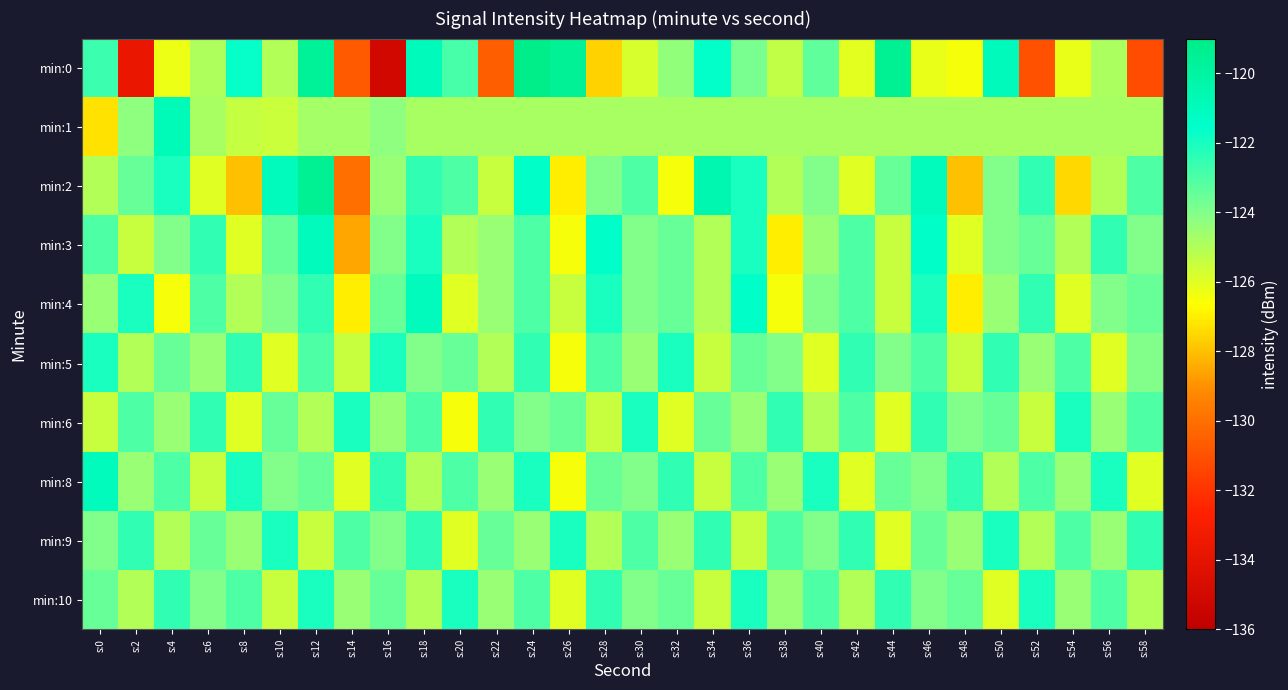

What is the difference between the highest and lowest values at s:58?

8.7